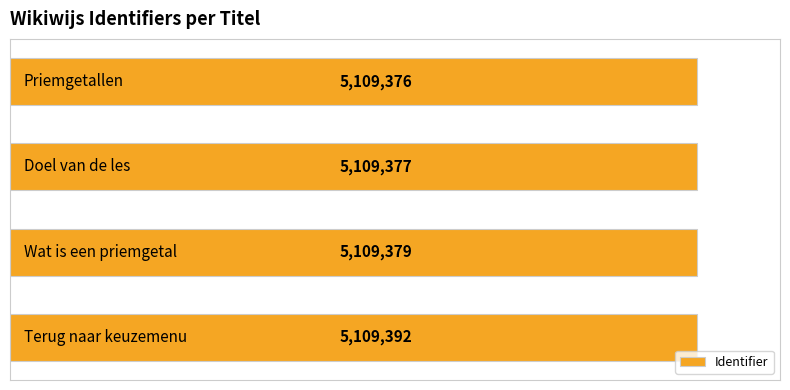

Are the bars horizontal?

Yes